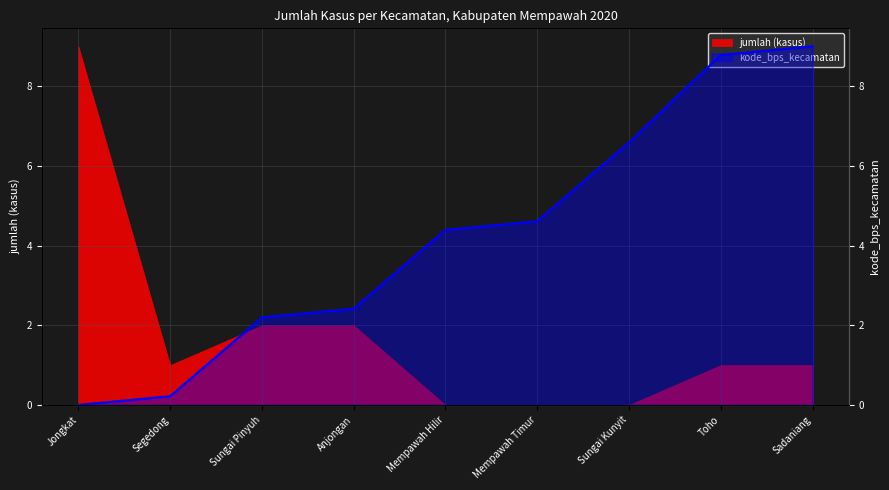

The value at Mempawah Timur is 8.0. True or false?

False